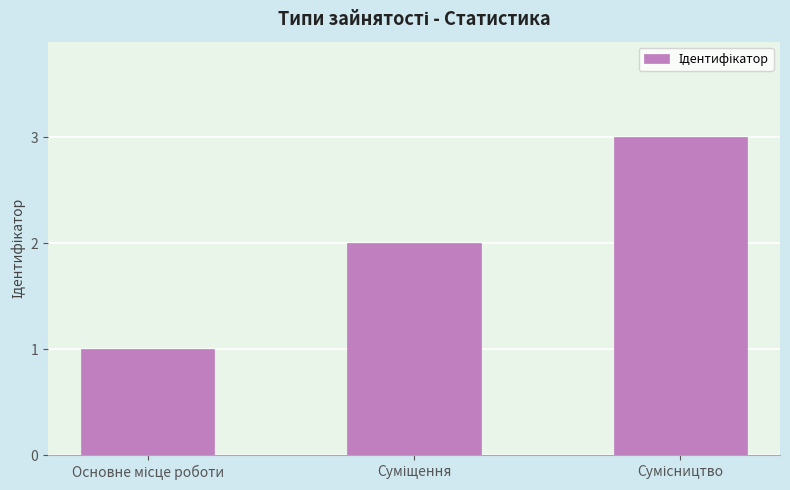

What is the sum of all values?

6